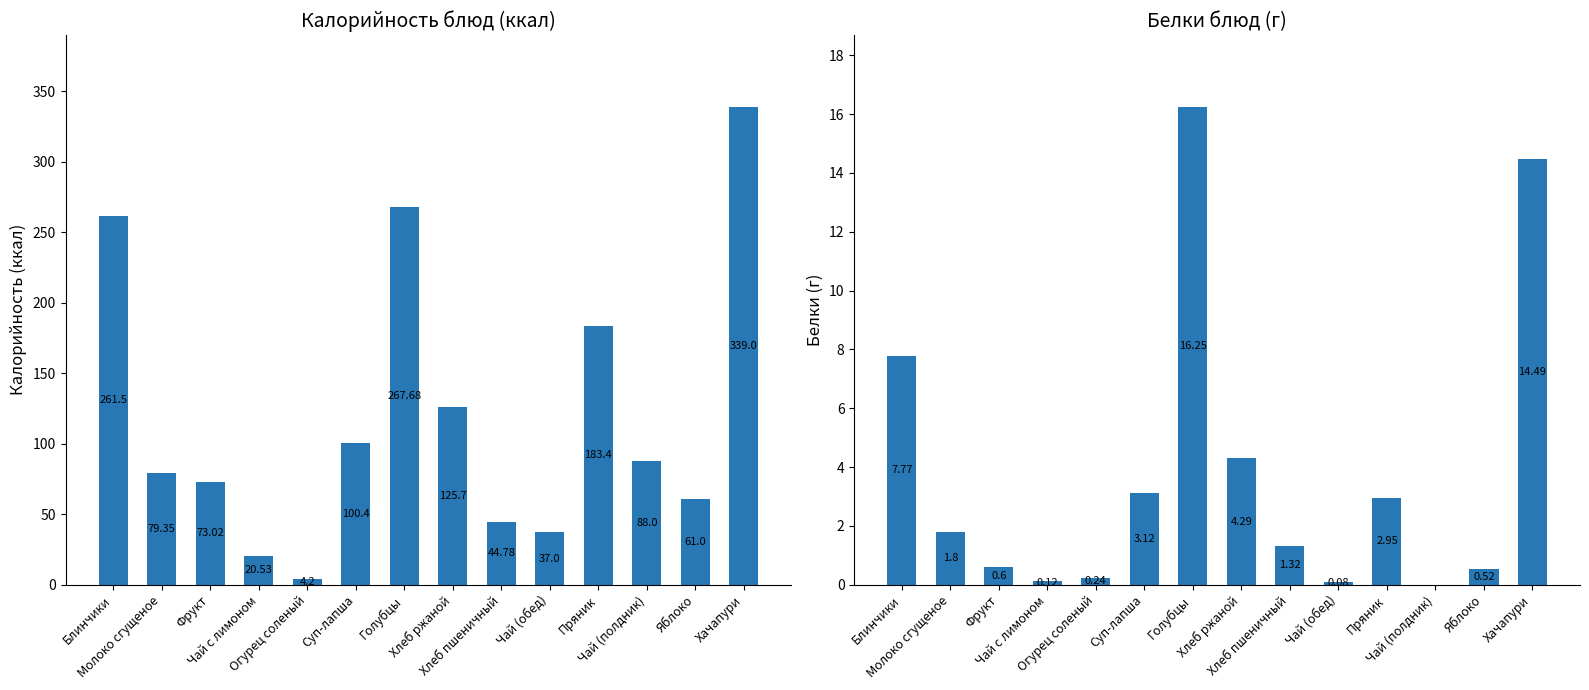

The Белки series shows 0.5 at Молоко сгущеное. True or false?

False